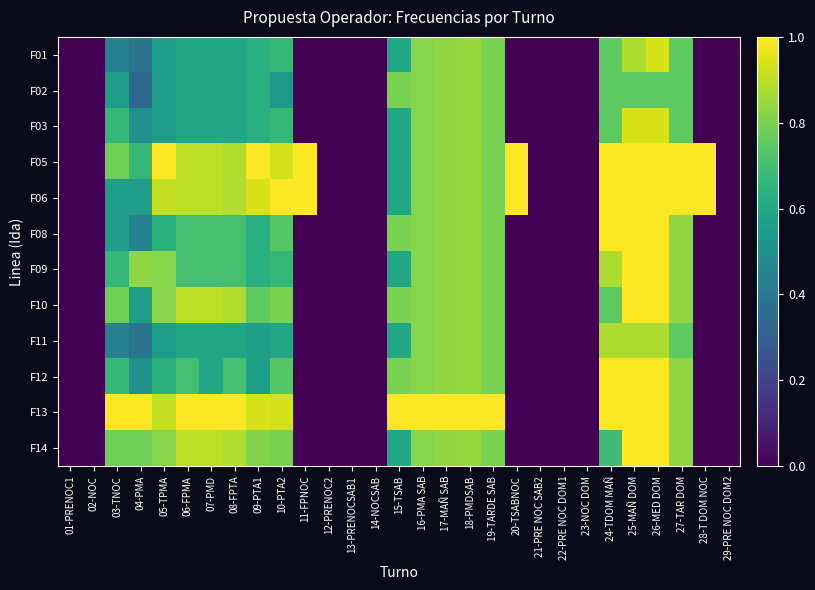

Reading right to left, what are all the values shown in this chart?

F01: 29-PRE NOC DOM2=0.0	28-T DOM NOC=0.0	27-TAR DOM=0.8	26-MED DOM=0.9	25-MAÑ DOM=0.9	24-TDOM MAÑ=0.8	23-NOC DOM=0.0	22-PRE NOC DOM1=0.0	21-PRE NOC SAB2=0.0	20-TSABNOC=0.0	19-TARDE SAB=0.8	18-PMDSAB=0.8	17-MAÑ SAB=0.8	16-PMA SAB=0.8	15-TSAB=0.6	14-NOCSAB=0.0	13-PRENOCSAB1=0.0	12-PRENOC2=0.0	11-FPNOC=0.0	10-PTA2=0.7	09-PTA1=0.6	08-FPTA=0.6	07-PMD=0.6	06-FPMA=0.6	05-TPMA=0.5	04-PMA=0.4	03-TNOC=0.4	02-NOC=0.0	01-PRENOC1=0.0
F02: 29-PRE NOC DOM2=0.0	28-T DOM NOC=0.0	27-TAR DOM=0.8	26-MED DOM=0.8	25-MAÑ DOM=0.8	24-TDOM MAÑ=0.8	23-NOC DOM=0.0	22-PRE NOC DOM1=0.0	21-PRE NOC SAB2=0.0	20-TSABNOC=0.0	19-TARDE SAB=0.8	18-PMDSAB=0.8	17-MAÑ SAB=0.8	16-PMA SAB=0.8	15-TSAB=0.8	14-NOCSAB=0.0	13-PRENOCSAB1=0.0	12-PRENOC2=0.0	11-FPNOC=0.0	10-PTA2=0.5	09-PTA1=0.6	08-FPTA=0.6	07-PMD=0.6	06-FPMA=0.6	05-TPMA=0.5	04-PMA=0.3	03-TNOC=0.6	02-NOC=0.0	01-PRENOC1=0.0
F03: 29-PRE NOC DOM2=0.0	28-T DOM NOC=0.0	27-TAR DOM=0.8	26-MED DOM=0.9	25-MAÑ DOM=0.9	24-TDOM MAÑ=0.8	23-NOC DOM=0.0	22-PRE NOC DOM1=0.0	21-PRE NOC SAB2=0.0	20-TSABNOC=0.0	19-TARDE SAB=0.8	18-PMDSAB=0.8	17-MAÑ SAB=0.8	16-PMA SAB=0.8	15-TSAB=0.6	14-NOCSAB=0.0	13-PRENOCSAB1=0.0	12-PRENOC2=0.0	11-FPNOC=0.0	10-PTA2=0.7	09-PTA1=0.6	08-FPTA=0.6	07-PMD=0.6	06-FPMA=0.6	05-TPMA=0.5	04-PMA=0.5	03-TNOC=0.7	02-NOC=0.0	01-PRENOC1=0.0
F05: 29-PRE NOC DOM2=0.0	28-T DOM NOC=1.0	27-TAR DOM=1.0	26-MED DOM=1.0	25-MAÑ DOM=1.0	24-TDOM MAÑ=1.0	23-NOC DOM=0.0	22-PRE NOC DOM1=0.0	21-PRE NOC SAB2=0.0	20-TSABNOC=1.0	19-TARDE SAB=0.8	18-PMDSAB=0.8	17-MAÑ SAB=0.8	16-PMA SAB=0.8	15-TSAB=0.6	14-NOCSAB=0.0	13-PRENOCSAB1=0.0	12-PRENOC2=0.0	11-FPNOC=1.0	10-PTA2=0.9	09-PTA1=1.0	08-FPTA=0.9	07-PMD=0.9	06-FPMA=0.9	05-TPMA=1.0	04-PMA=0.7	03-TNOC=0.8	02-NOC=0.0	01-PRENOC1=0.0
F06: 29-PRE NOC DOM2=0.0	28-T DOM NOC=1.0	27-TAR DOM=1.0	26-MED DOM=1.0	25-MAÑ DOM=1.0	24-TDOM MAÑ=1.0	23-NOC DOM=0.0	22-PRE NOC DOM1=0.0	21-PRE NOC SAB2=0.0	20-TSABNOC=1.0	19-TARDE SAB=0.8	18-PMDSAB=0.8	17-MAÑ SAB=0.8	16-PMA SAB=0.8	15-TSAB=0.6	14-NOCSAB=0.0	13-PRENOCSAB1=0.0	12-PRENOC2=0.0	11-FPNOC=1.0	10-PTA2=1.0	09-PTA1=0.9	08-FPTA=0.9	07-PMD=0.9	06-FPMA=0.9	05-TPMA=0.9	04-PMA=0.6	03-TNOC=0.6	02-NOC=0.0	01-PRENOC1=0.0
F08: 29-PRE NOC DOM2=0.0	28-T DOM NOC=0.0	27-TAR DOM=0.8	26-MED DOM=1.0	25-MAÑ DOM=1.0	24-TDOM MAÑ=1.0	23-NOC DOM=0.0	22-PRE NOC DOM1=0.0	21-PRE NOC SAB2=0.0	20-TSABNOC=0.0	19-TARDE SAB=0.8	18-PMDSAB=0.8	17-MAÑ SAB=0.8	16-PMA SAB=0.8	15-TSAB=0.8	14-NOCSAB=0.0	13-PRENOCSAB1=0.0	12-PRENOC2=0.0	11-FPNOC=0.0	10-PTA2=0.7	09-PTA1=0.6	08-FPTA=0.7	07-PMD=0.7	06-FPMA=0.7	05-TPMA=0.6	04-PMA=0.4	03-TNOC=0.6	02-NOC=0.0	01-PRENOC1=0.0
F09: 29-PRE NOC DOM2=0.0	28-T DOM NOC=0.0	27-TAR DOM=0.8	26-MED DOM=1.0	25-MAÑ DOM=1.0	24-TDOM MAÑ=0.9	23-NOC DOM=0.0	22-PRE NOC DOM1=0.0	21-PRE NOC SAB2=0.0	20-TSABNOC=0.0	19-TARDE SAB=0.8	18-PMDSAB=0.8	17-MAÑ SAB=0.8	16-PMA SAB=0.8	15-TSAB=0.6	14-NOCSAB=0.0	13-PRENOCSAB1=0.0	12-PRENOC2=0.0	11-FPNOC=0.0	10-PTA2=0.7	09-PTA1=0.6	08-FPTA=0.7	07-PMD=0.7	06-FPMA=0.7	05-TPMA=0.8	04-PMA=0.8	03-TNOC=0.7	02-NOC=0.0	01-PRENOC1=0.0
F10: 29-PRE NOC DOM2=0.0	28-T DOM NOC=0.0	27-TAR DOM=0.8	26-MED DOM=1.0	25-MAÑ DOM=1.0	24-TDOM MAÑ=0.8	23-NOC DOM=0.0	22-PRE NOC DOM1=0.0	21-PRE NOC SAB2=0.0	20-TSABNOC=0.0	19-TARDE SAB=0.8	18-PMDSAB=0.8	17-MAÑ SAB=0.8	16-PMA SAB=0.8	15-TSAB=0.8	14-NOCSAB=0.0	13-PRENOCSAB1=0.0	12-PRENOC2=0.0	11-FPNOC=0.0	10-PTA2=0.8	09-PTA1=0.8	08-FPTA=0.9	07-PMD=0.9	06-FPMA=0.9	05-TPMA=0.8	04-PMA=0.6	03-TNOC=0.8	02-NOC=0.0	01-PRENOC1=0.0
F11: 29-PRE NOC DOM2=0.0	28-T DOM NOC=0.0	27-TAR DOM=0.8	26-MED DOM=0.9	25-MAÑ DOM=0.9	24-TDOM MAÑ=0.9	23-NOC DOM=0.0	22-PRE NOC DOM1=0.0	21-PRE NOC SAB2=0.0	20-TSABNOC=0.0	19-TARDE SAB=0.8	18-PMDSAB=0.8	17-MAÑ SAB=0.8	16-PMA SAB=0.8	15-TSAB=0.6	14-NOCSAB=0.0	13-PRENOCSAB1=0.0	12-PRENOC2=0.0	11-FPNOC=0.0	10-PTA2=0.6	09-PTA1=0.6	08-FPTA=0.6	07-PMD=0.6	06-FPMA=0.6	05-TPMA=0.5	04-PMA=0.4	03-TNOC=0.4	02-NOC=0.0	01-PRENOC1=0.0
F12: 29-PRE NOC DOM2=0.0	28-T DOM NOC=0.0	27-TAR DOM=0.8	26-MED DOM=1.0	25-MAÑ DOM=1.0	24-TDOM MAÑ=1.0	23-NOC DOM=0.0	22-PRE NOC DOM1=0.0	21-PRE NOC SAB2=0.0	20-TSABNOC=0.0	19-TARDE SAB=0.8	18-PMDSAB=0.8	17-MAÑ SAB=0.8	16-PMA SAB=0.8	15-TSAB=0.8	14-NOCSAB=0.0	13-PRENOCSAB1=0.0	12-PRENOC2=0.0	11-FPNOC=0.0	10-PTA2=0.7	09-PTA1=0.6	08-FPTA=0.7	07-PMD=0.6	06-FPMA=0.7	05-TPMA=0.6	04-PMA=0.5	03-TNOC=0.7	02-NOC=0.0	01-PRENOC1=0.0
F13: 29-PRE NOC DOM2=0.0	28-T DOM NOC=0.0	27-TAR DOM=0.8	26-MED DOM=1.0	25-MAÑ DOM=1.0	24-TDOM MAÑ=1.0	23-NOC DOM=0.0	22-PRE NOC DOM1=0.0	21-PRE NOC SAB2=0.0	20-TSABNOC=0.0	19-TARDE SAB=1.0	18-PMDSAB=1.0	17-MAÑ SAB=1.0	16-PMA SAB=1.0	15-TSAB=1.0	14-NOCSAB=0.0	13-PRENOCSAB1=0.0	12-PRENOC2=0.0	11-FPNOC=0.0	10-PTA2=0.9	09-PTA1=0.9	08-FPTA=1.0	07-PMD=1.0	06-FPMA=1.0	05-TPMA=0.9	04-PMA=1.0	03-TNOC=1.0	02-NOC=0.0	01-PRENOC1=0.0
F14: 29-PRE NOC DOM2=0.0	28-T DOM NOC=0.0	27-TAR DOM=0.8	26-MED DOM=1.0	25-MAÑ DOM=1.0	24-TDOM MAÑ=0.7	23-NOC DOM=0.0	22-PRE NOC DOM1=0.0	21-PRE NOC SAB2=0.0	20-TSABNOC=0.0	19-TARDE SAB=0.8	18-PMDSAB=0.8	17-MAÑ SAB=0.8	16-PMA SAB=0.8	15-TSAB=0.6	14-NOCSAB=0.0	13-PRENOCSAB1=0.0	12-PRENOC2=0.0	11-FPNOC=0.0	10-PTA2=0.8	09-PTA1=0.8	08-FPTA=0.9	07-PMD=0.9	06-FPMA=0.9	05-TPMA=0.8	04-PMA=0.8	03-TNOC=0.8	02-NOC=0.0	01-PRENOC1=0.0